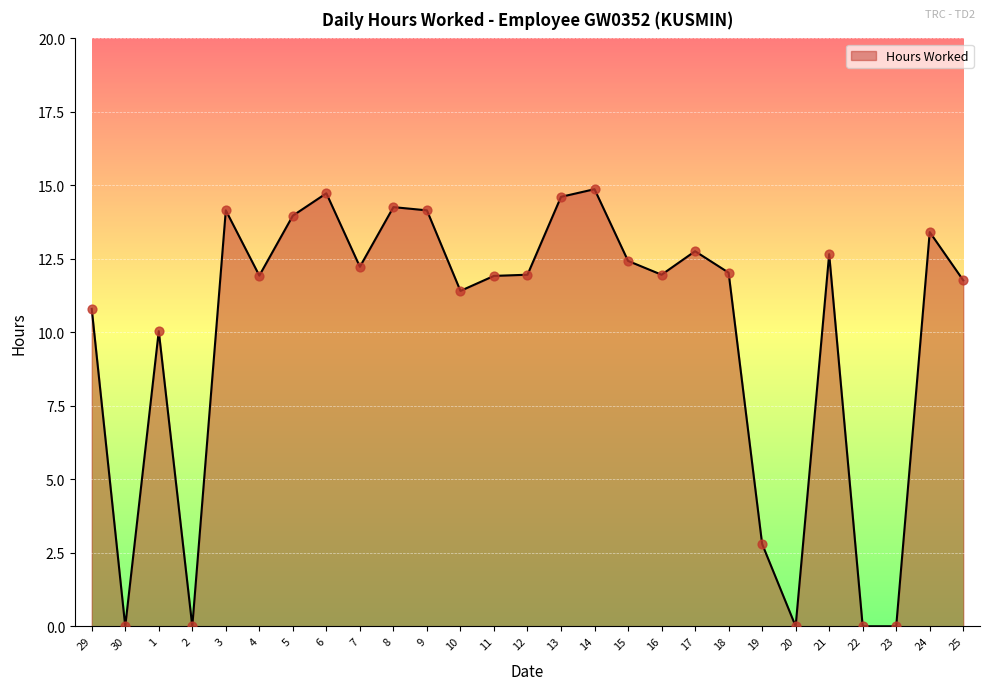

Between 21 and 7, which is larger?

21